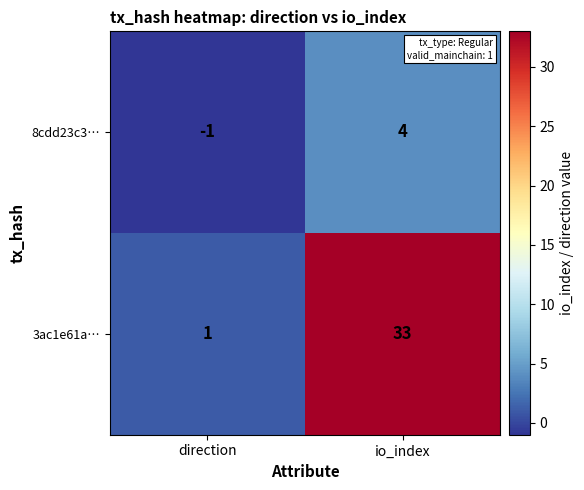

The 3ac1e61a… series shows 2 at direction. True or false?

False